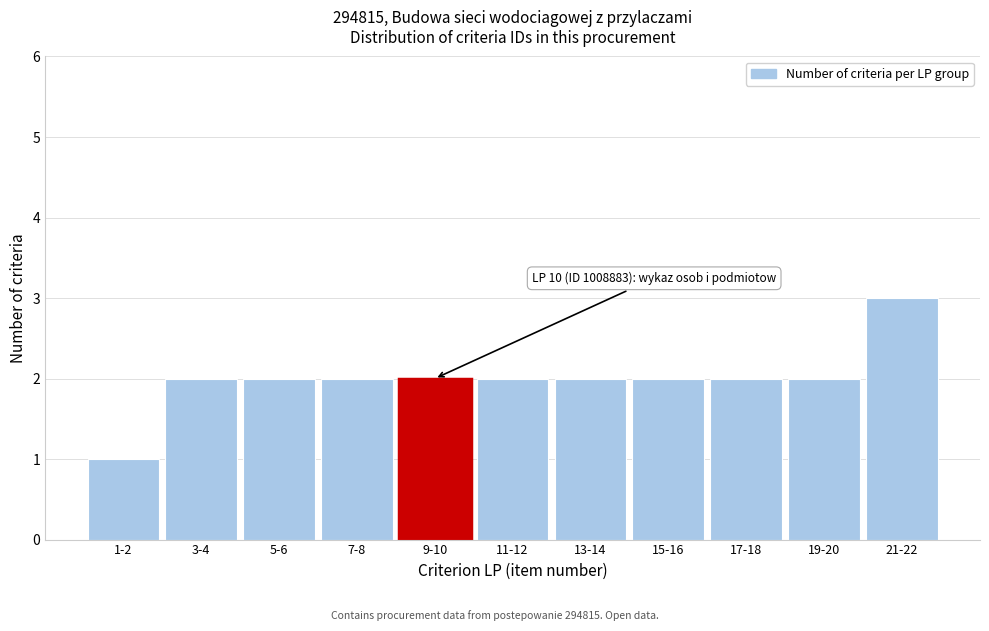

Reading right to left, what are all the values shown in this chart?

21-22=3	19-20=2	17-18=2	15-16=2	13-14=2	11-12=2	9-10=2	7-8=2	5-6=2	3-4=2	1-2=1